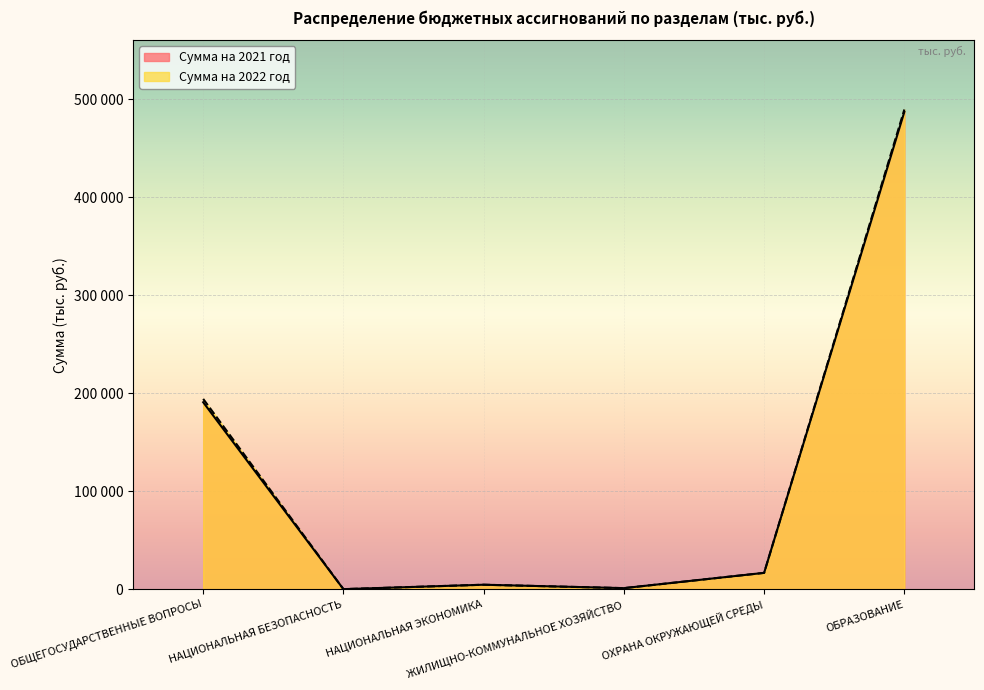

Which category has the lowest value across all series?

НАЦИОНАЛЬНАЯ БЕЗОПАСНОСТЬ